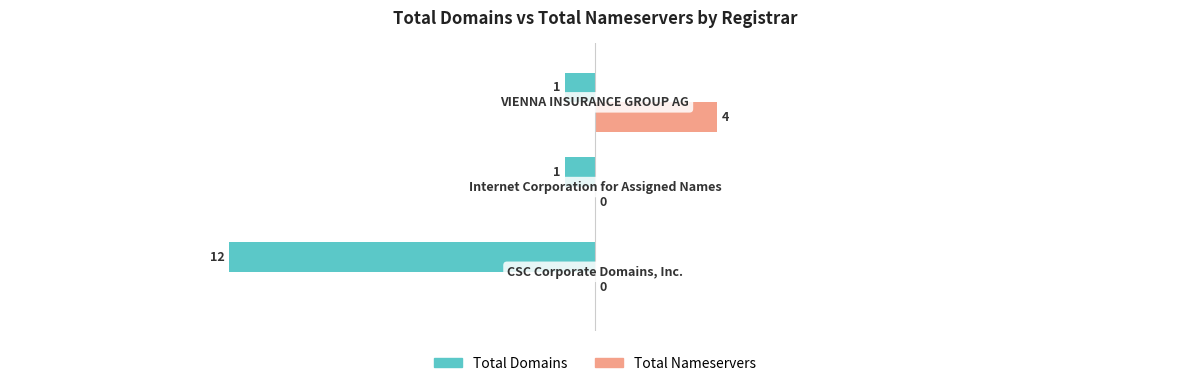

How many series are shown in this chart?

2